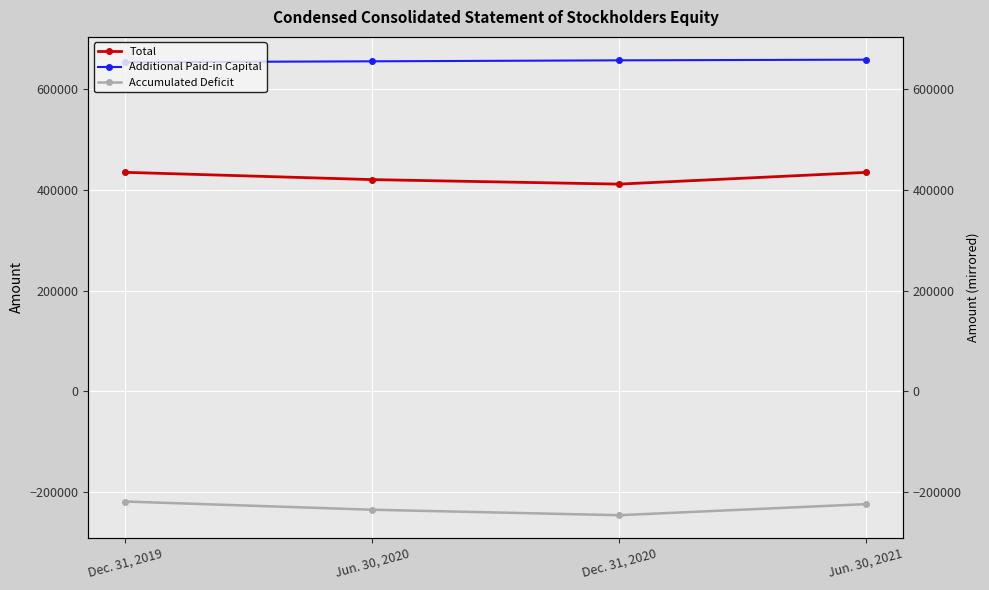

Which series changed the most between Jun. 30, 2020 and Jun. 30, 2021?

Total